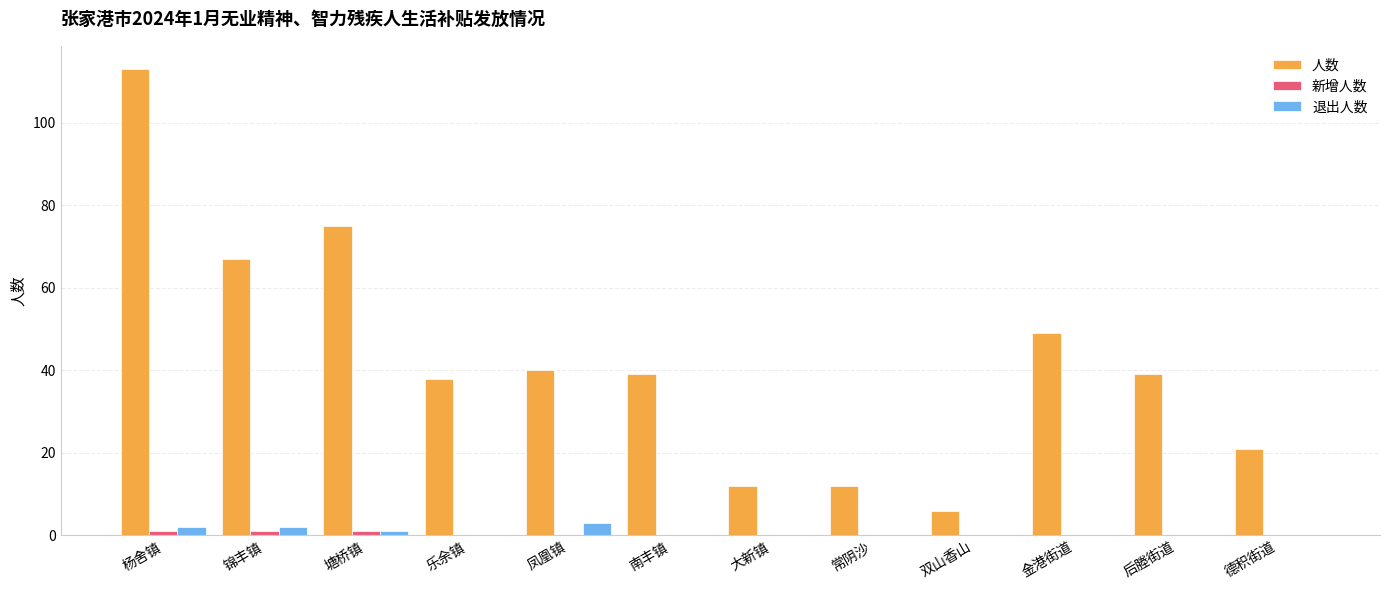

True or false: 人数 has a value of 40 at 凤凰镇.

True